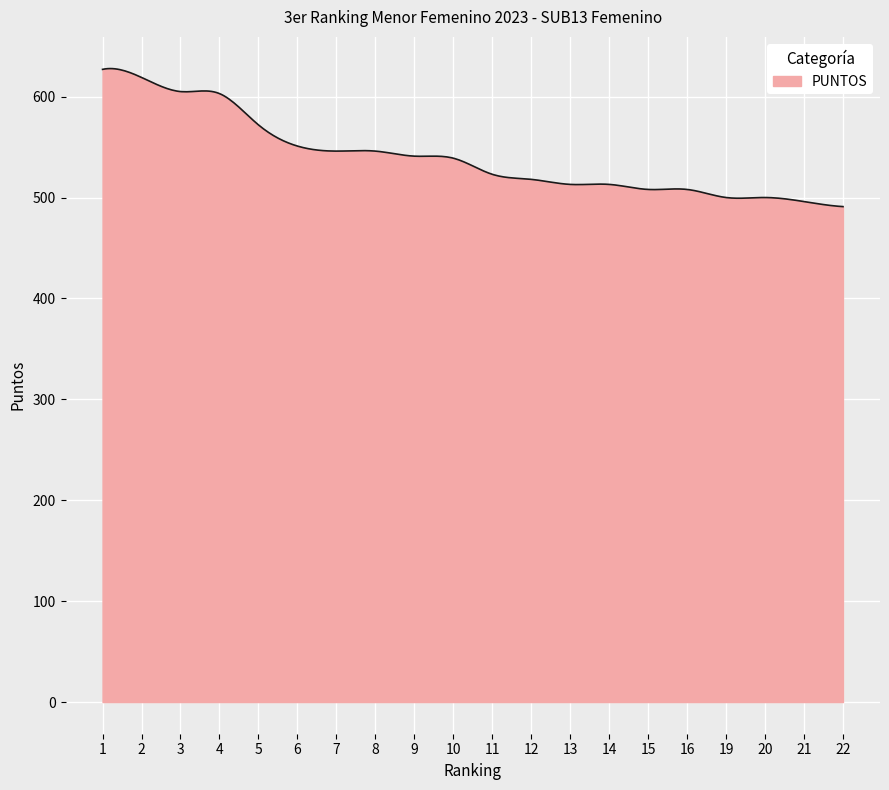

What is the difference between the second highest and minimum values?

136.7